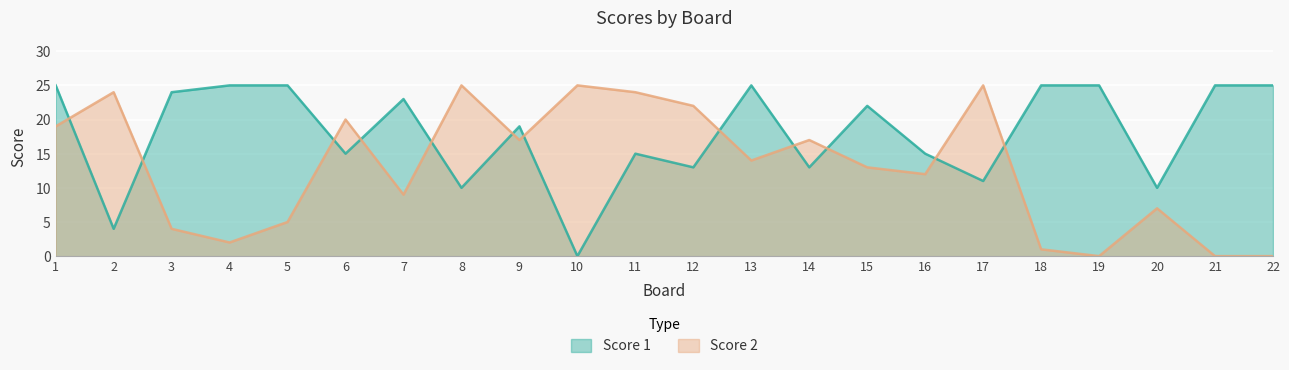

Is it true that Score 2 equals 1 at 4?

False